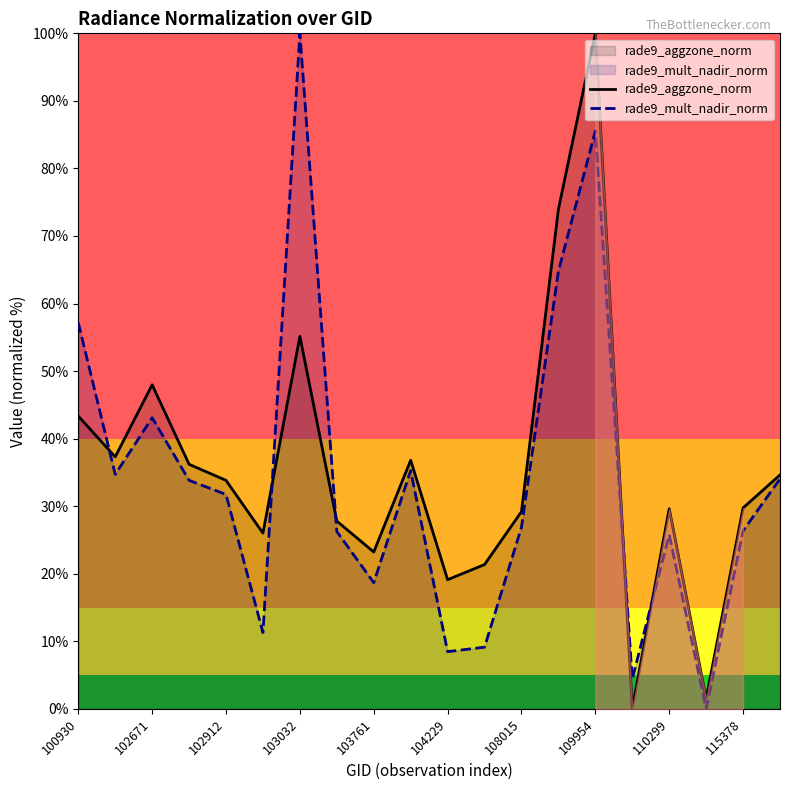

What is the maximum value for rade9_mult_nadir_norm?

100.0